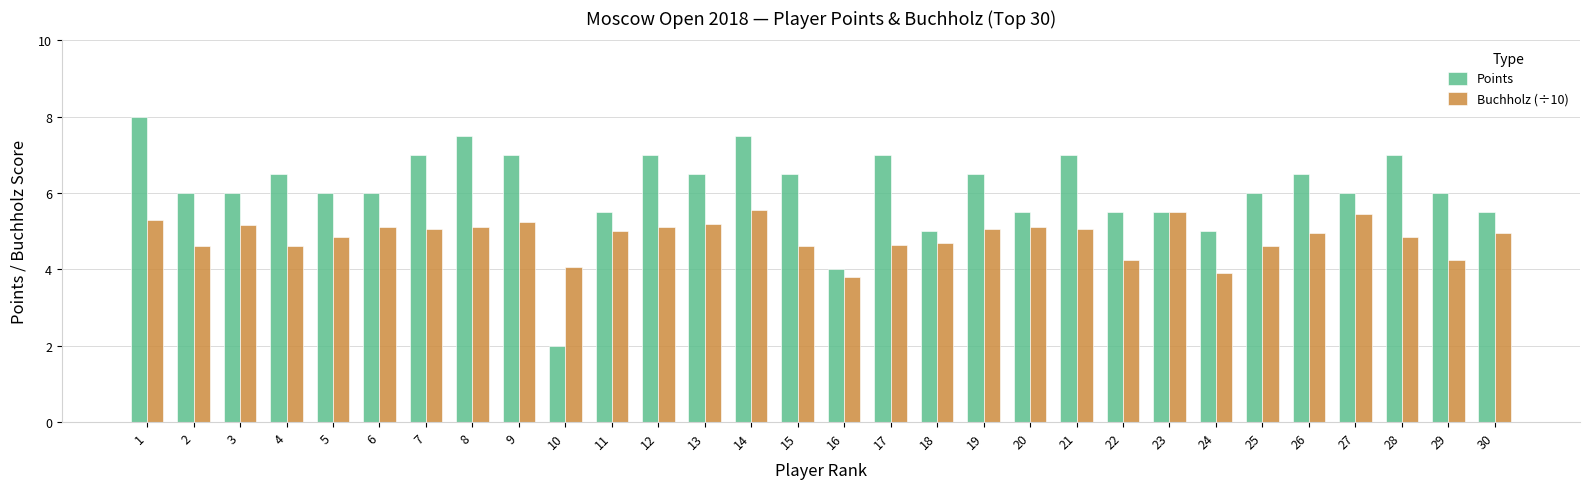

Does the chart contain stacked bars?

No